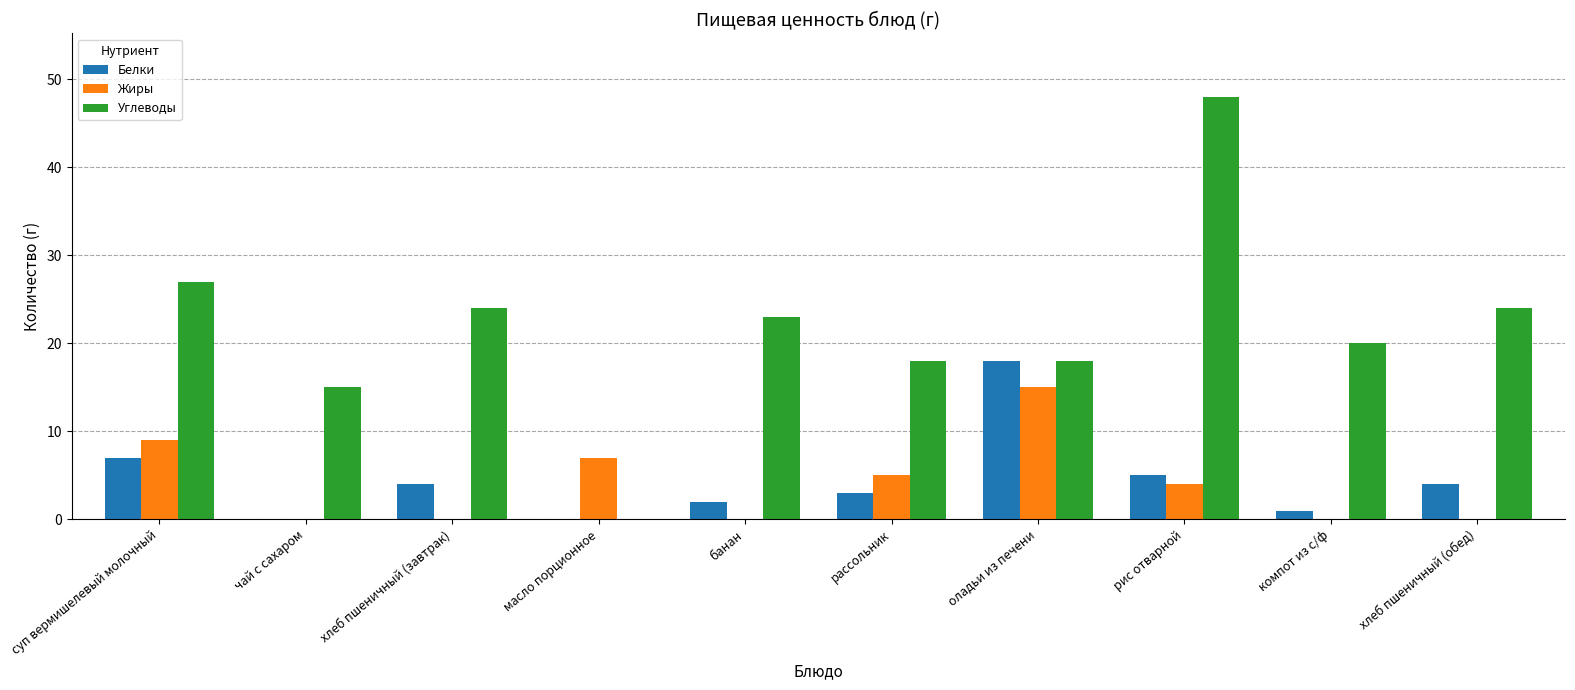

Is the value of Белки at масло порционное greater than the value of Углеводы at рассольник?

No